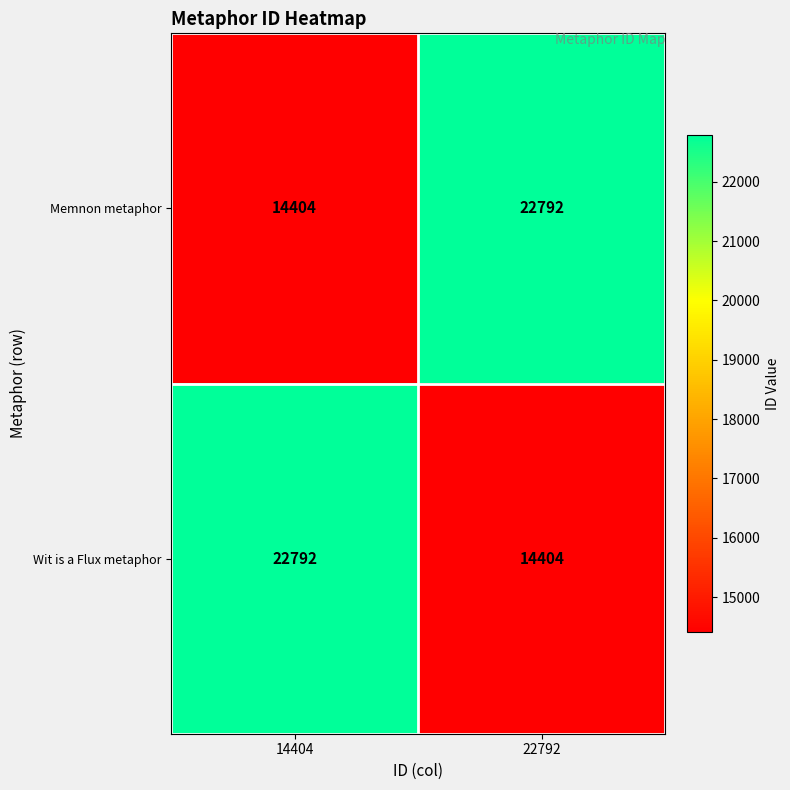

What is the total value across all series at 22792?

37196